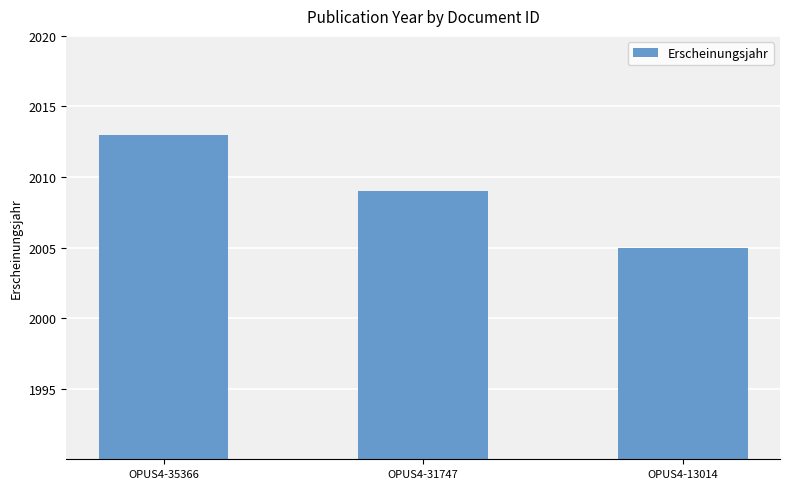

What is the difference between the values at OPUS4-13014 and OPUS4-31747?

4